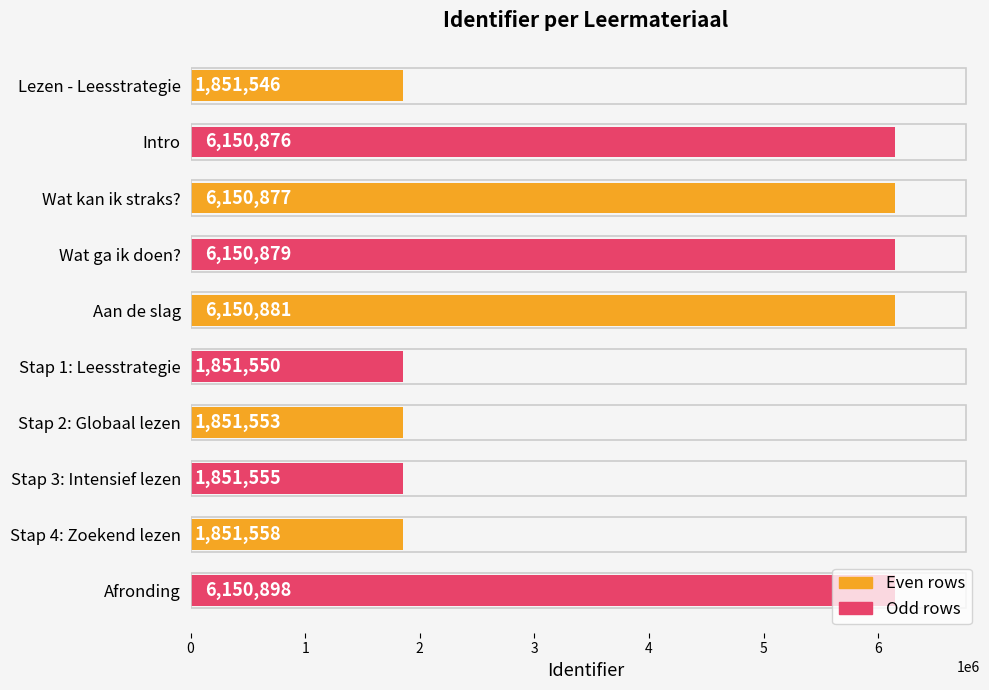

What is the change in value from Wat kan ik straks? to Afronding?

+21